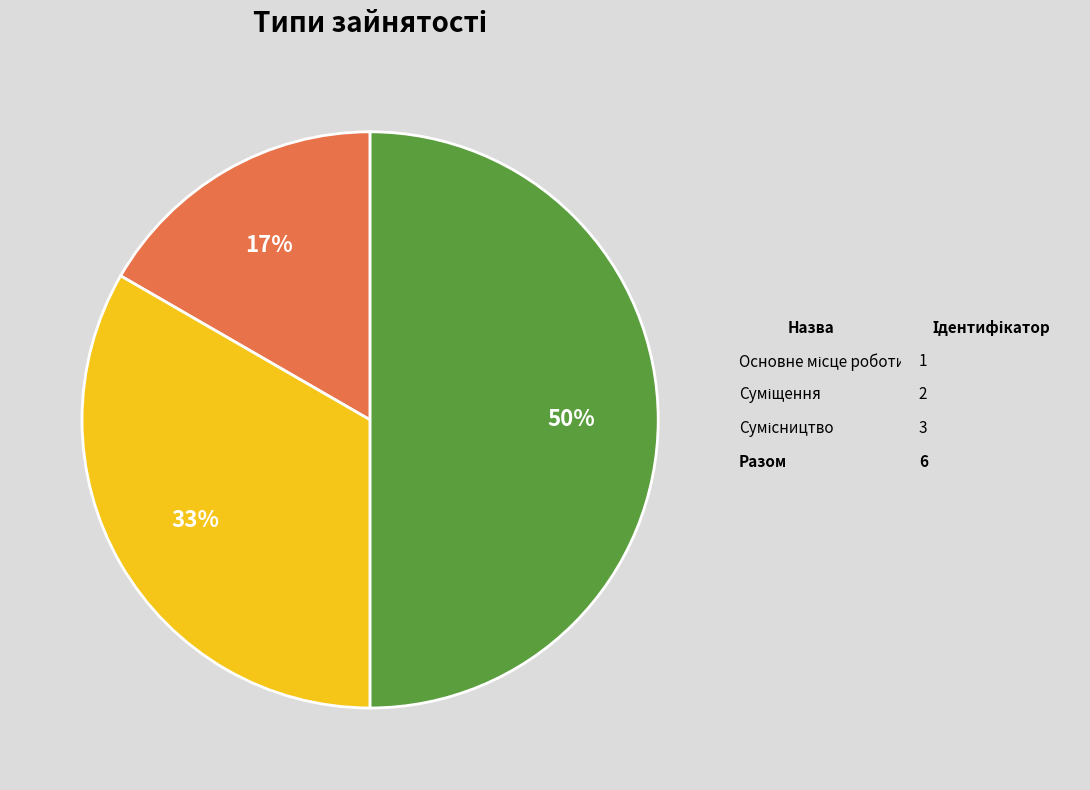

To the nearest percent, what is the difference between the largest and smallest slice percentages?

33%